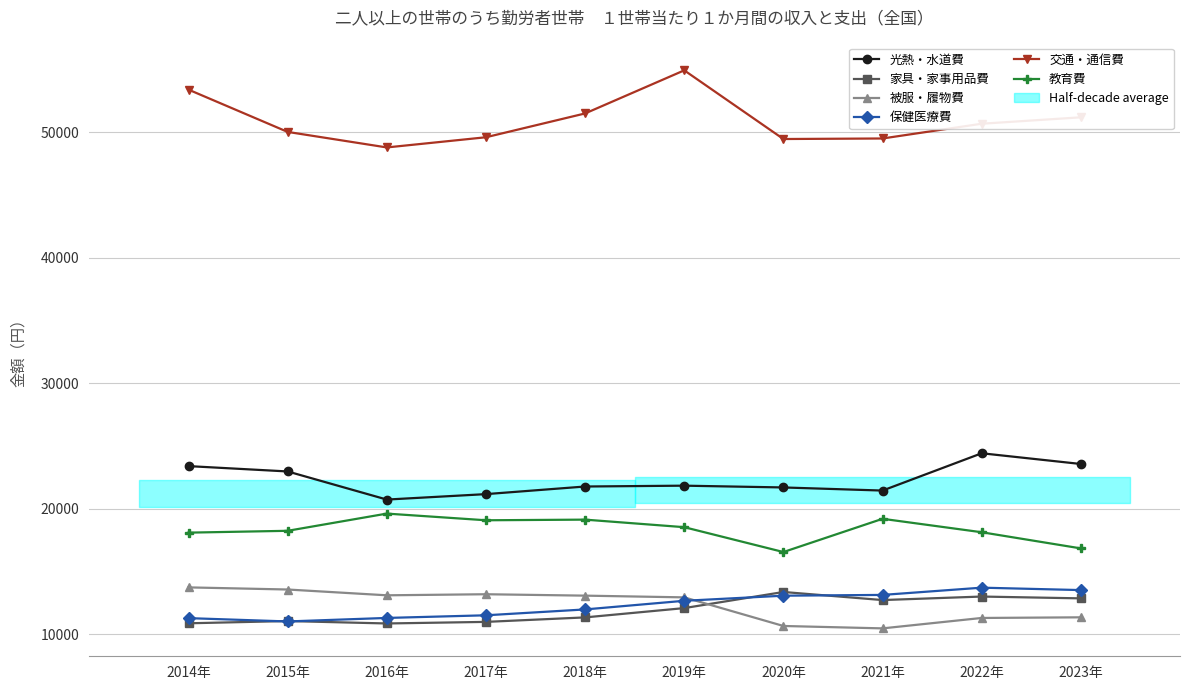

The value of 家具・家事用品費 at 2017年 is 18115. True or false?

False